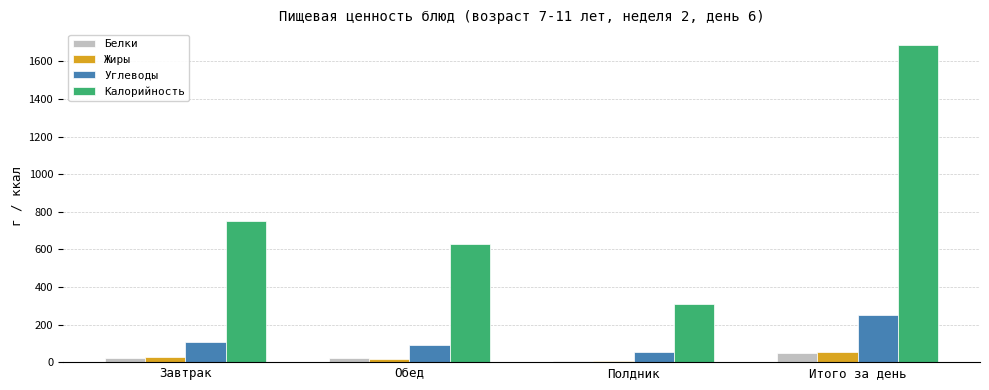

At which category is the sum across all series the highest?

Итого за день